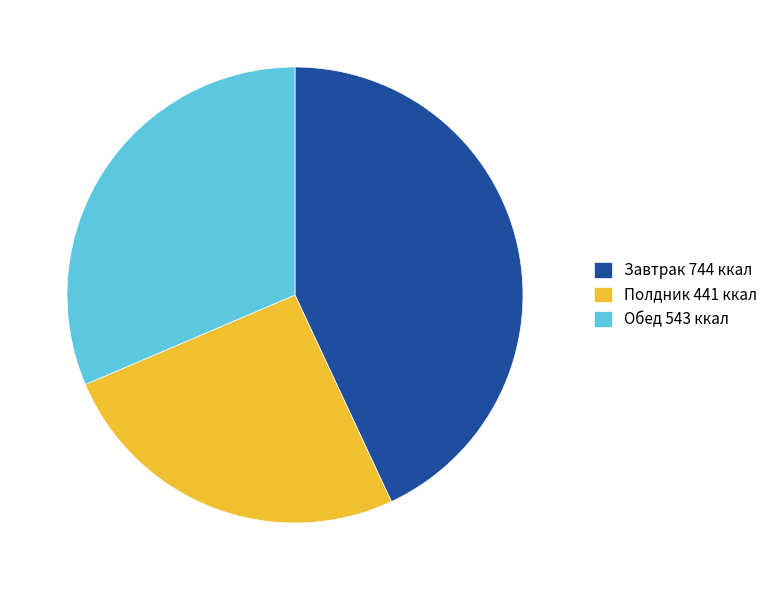

Does Завтрак 744 ккал represent more than half of the total?

No